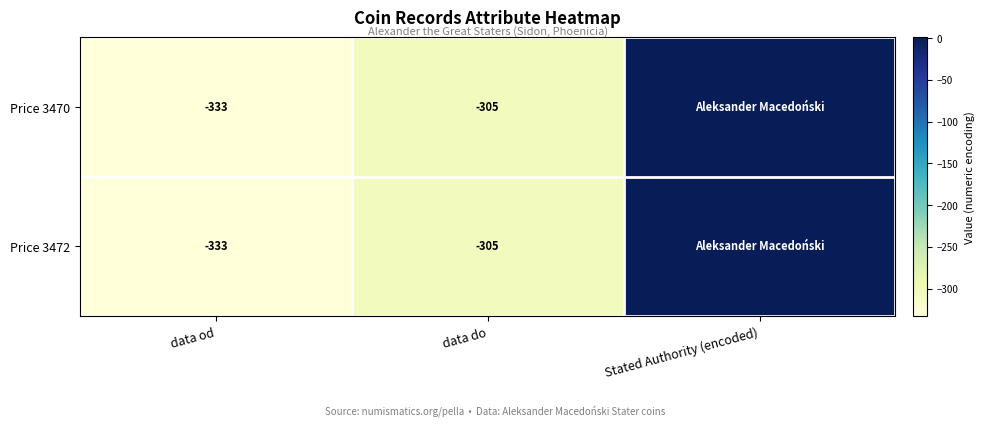

The Price 3470 series shows -305 at data do. True or false?

True